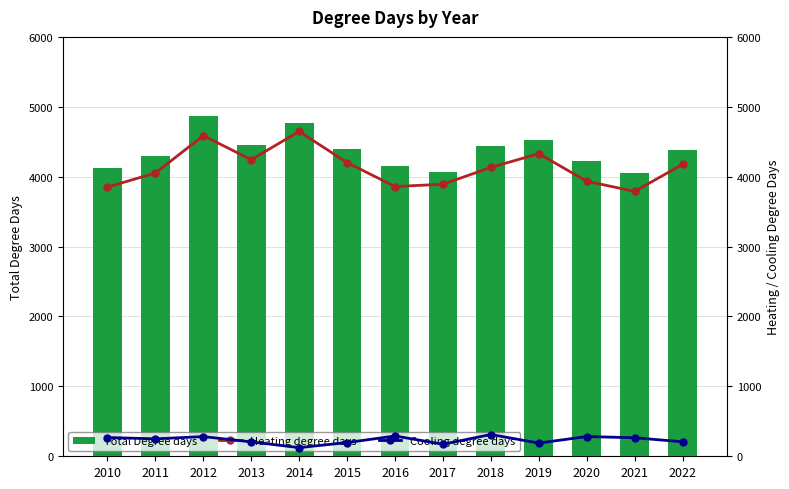

What is the value of the Cooling degree days bar at the 3rd from the left?

281.6